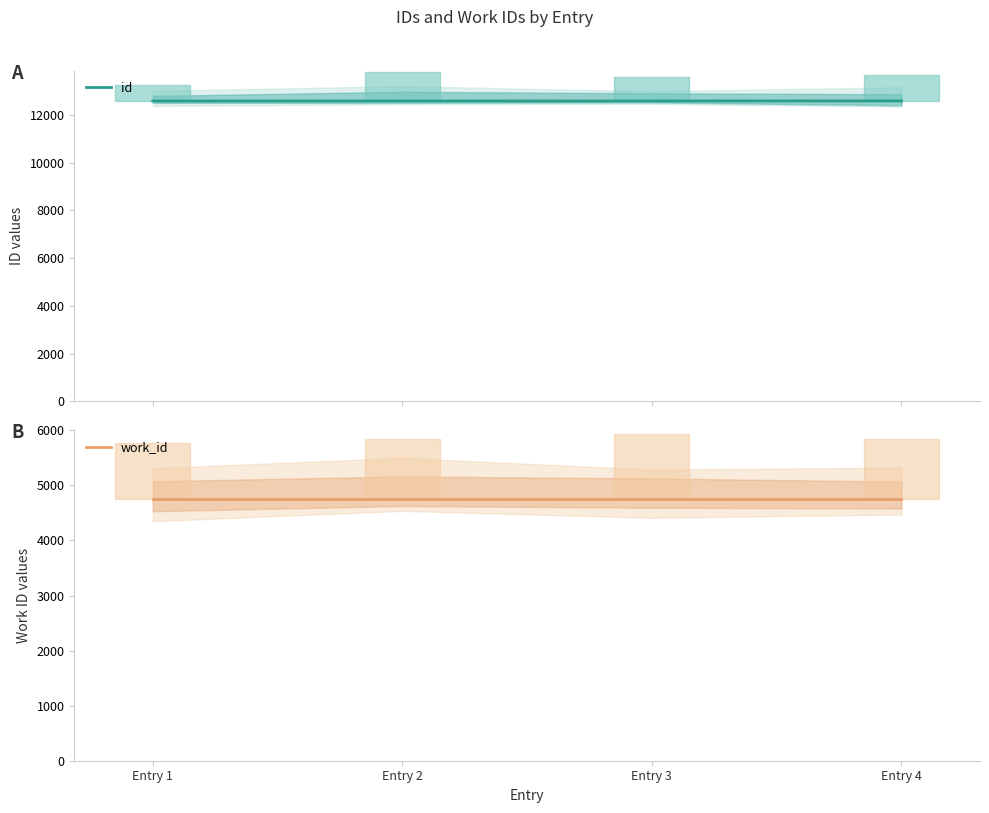

Which category has the lowest value in the work_id series?

Entry 1